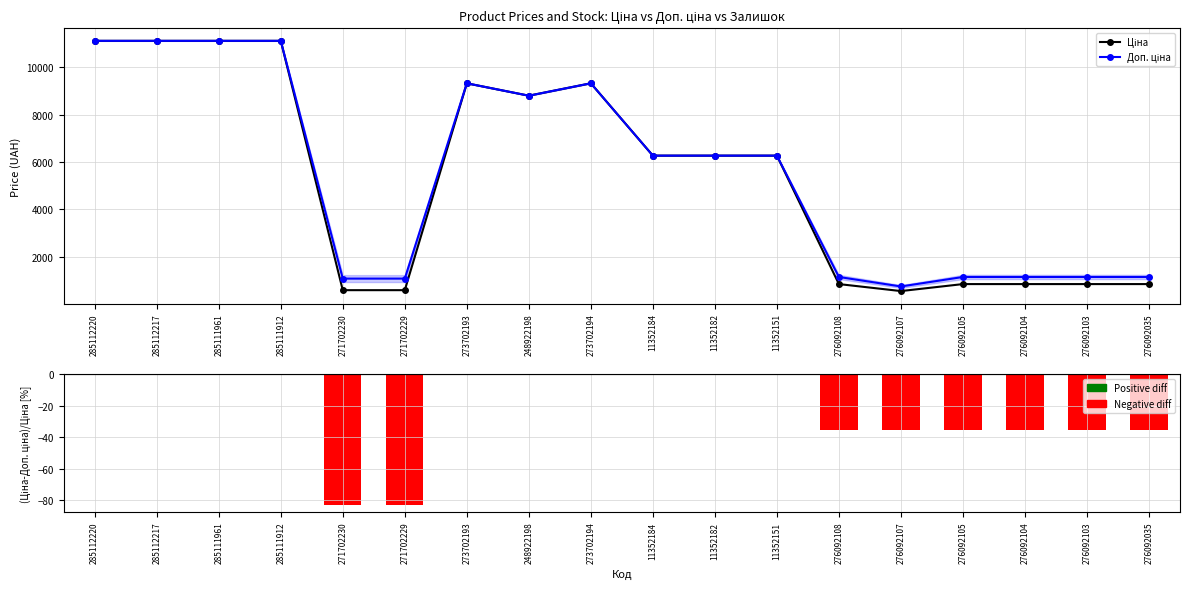

At 276092107, list the series in order from largest to smallest.

Доп. ціна, Ціна, (Ціна-Доп. ціна)/Ціна